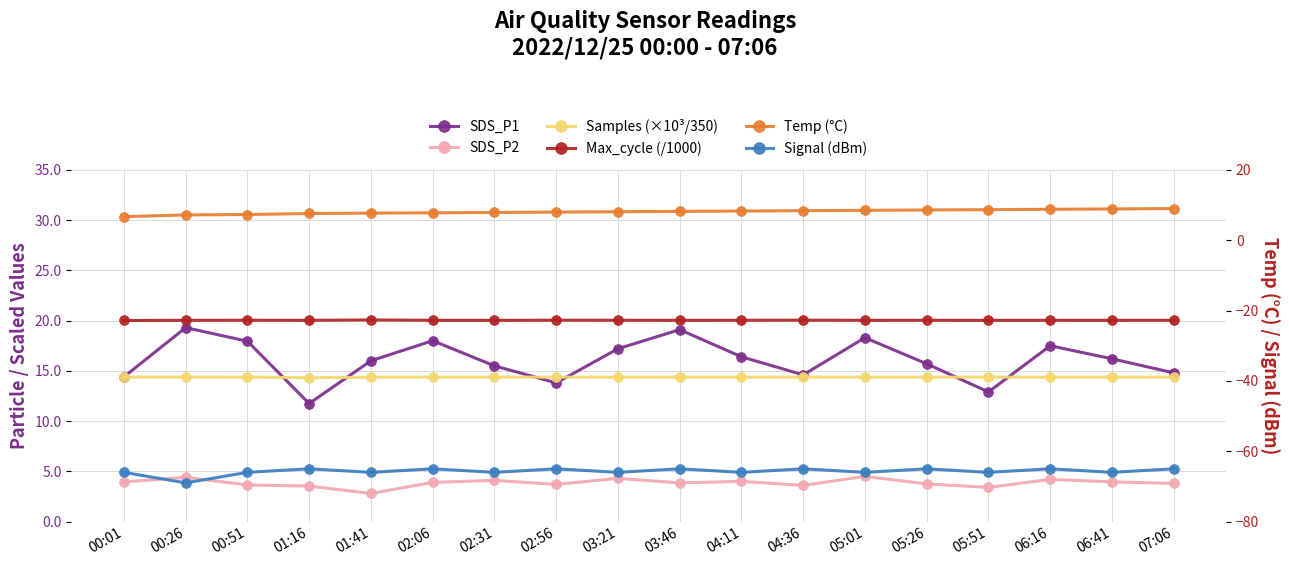

List the series in order of their peak value, highest first.

Max_cycle (/1000), SDS_P1, Samples (×10³/350), Temp (°C), SDS_P2, Signal (dBm)